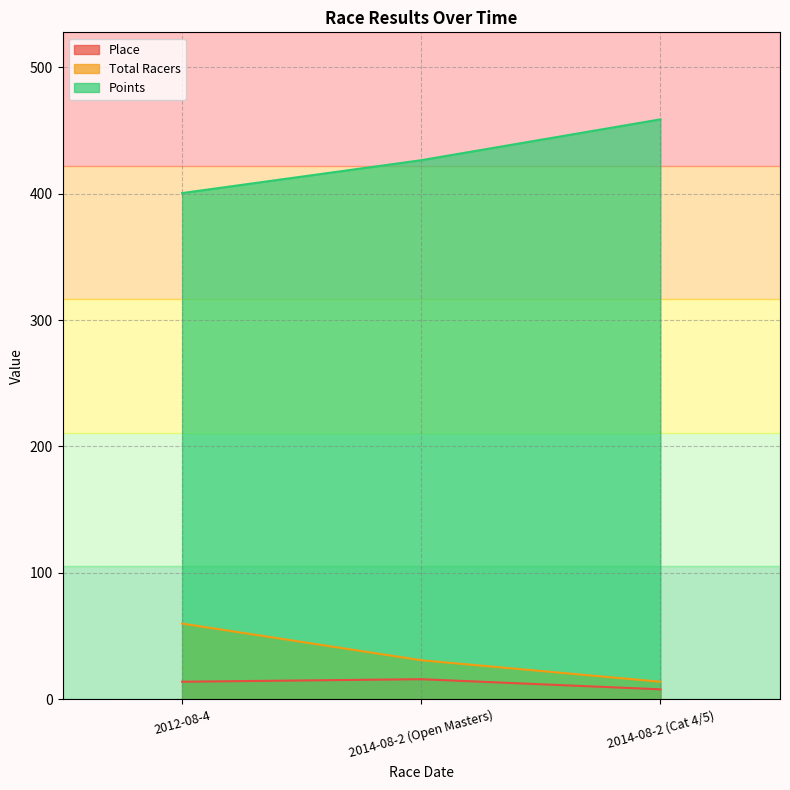

What is the difference between the second highest and minimum values in the Total Racers series?

17.0